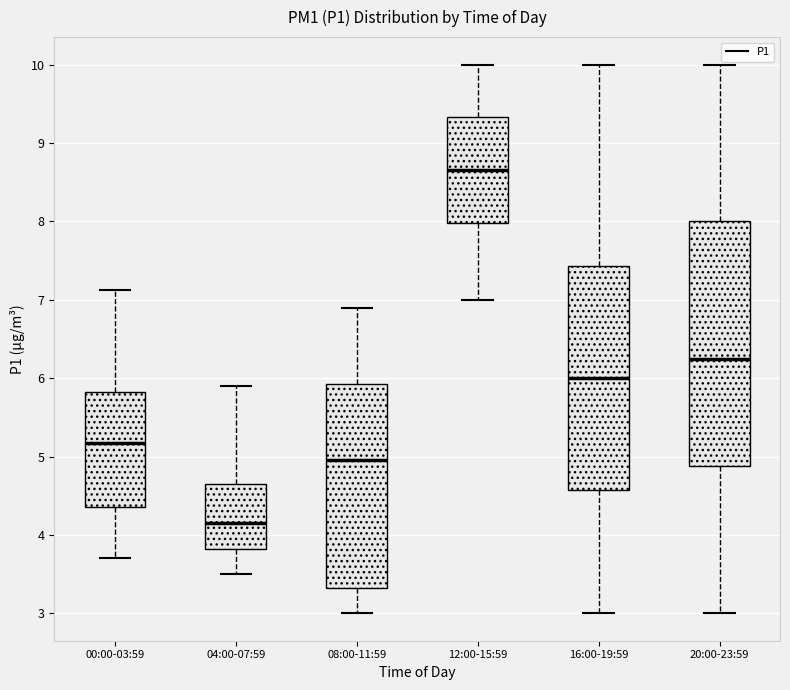

Where does the upper whisker of the box for 20:00-23:59 end on the y-axis? The values are not printed on the chart, so give them approximately, as read against the axis.

10.0